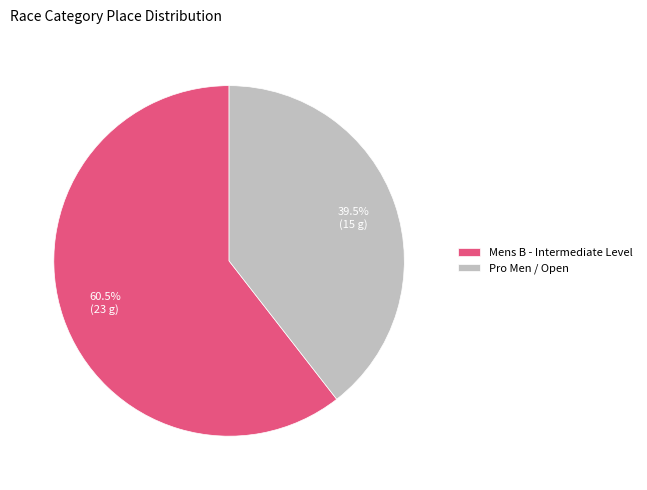

Does Pro Men / Open represent more than half of the total?

No